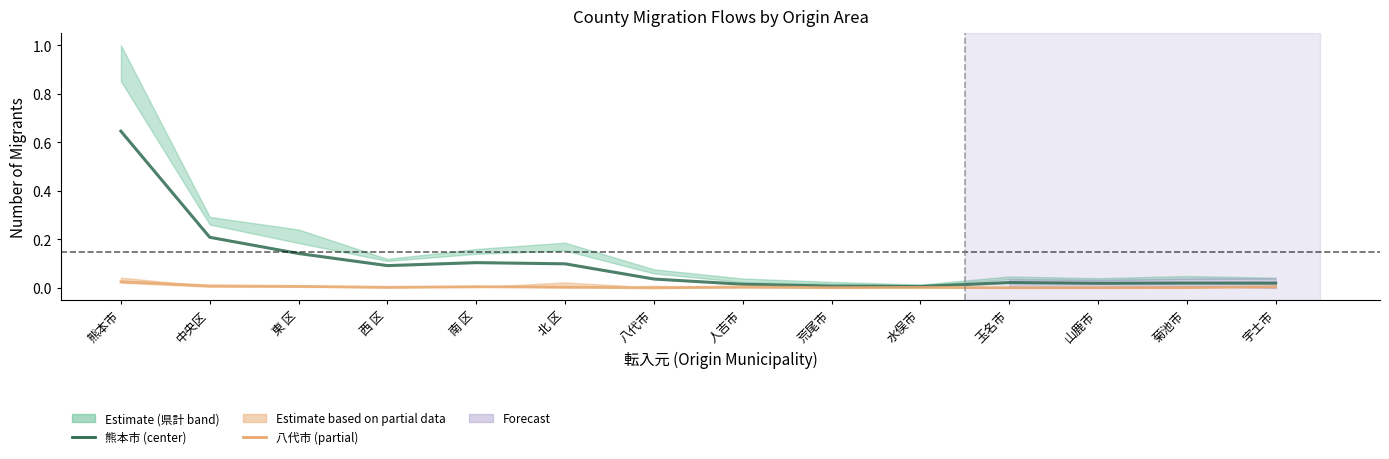

How many interior local valleys does the 熊本市 series have?

3